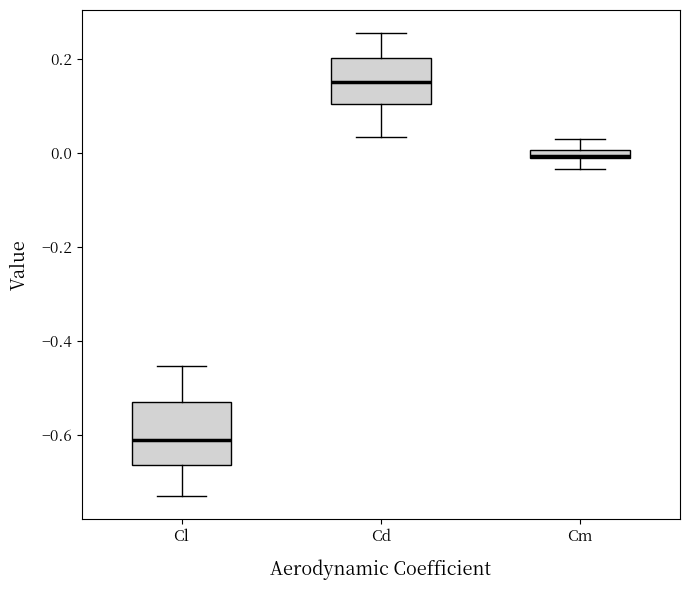

Which box has the lowest median line?

Cl